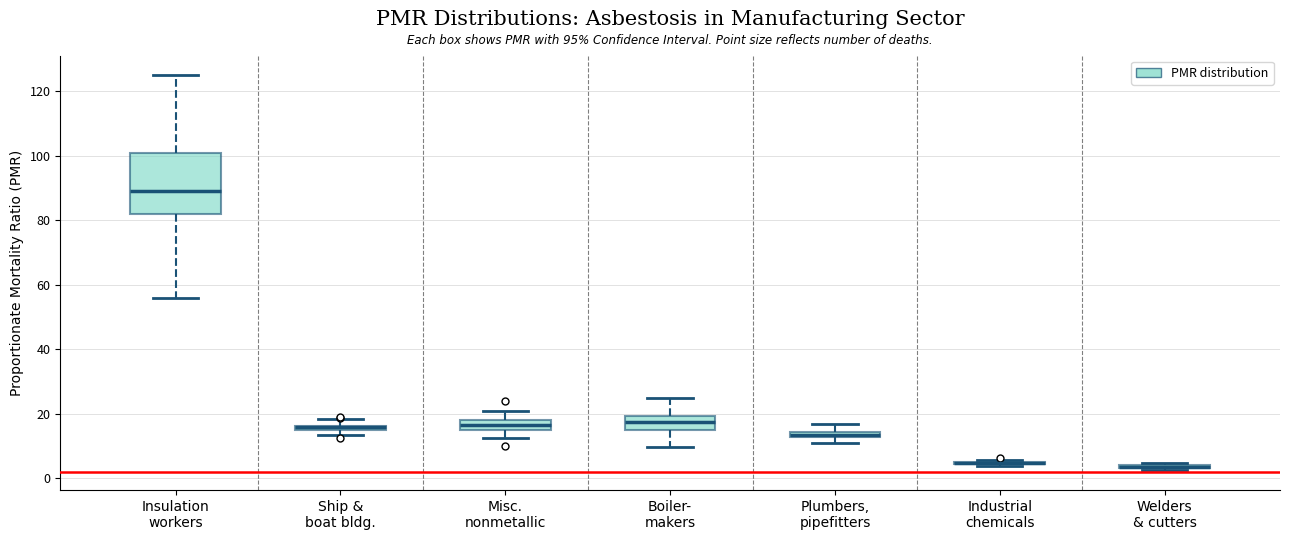

Which box is the tallest, from its lower edge to its upper edge?

Insulation workers